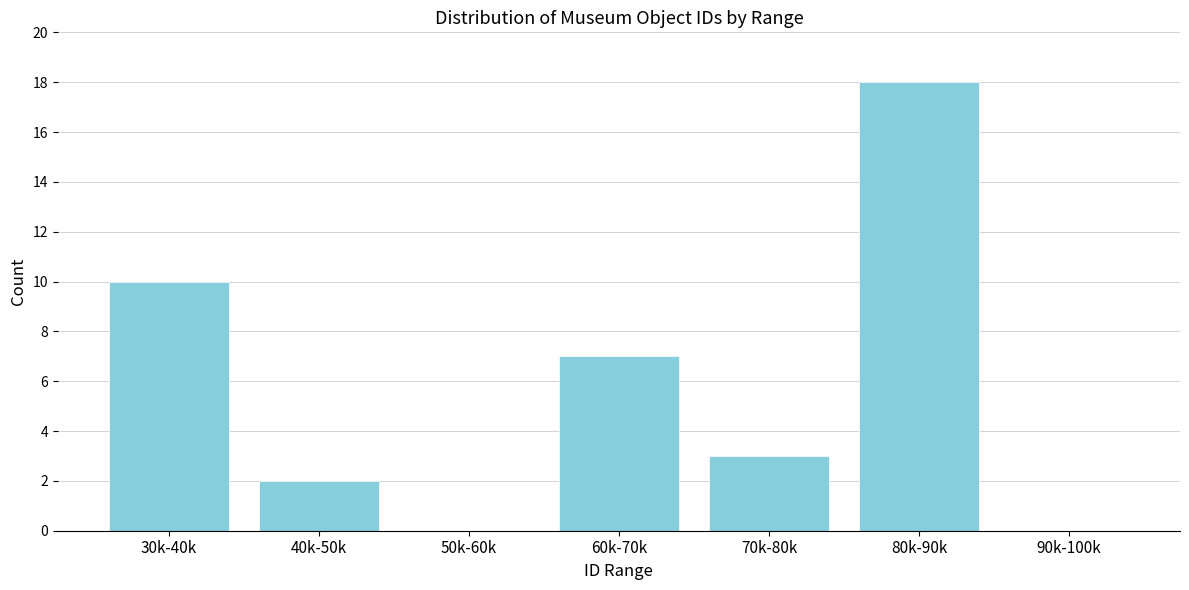

Reading right to left, extract all data points from this chart.

90k-100k=0	80k-90k=18	70k-80k=3	60k-70k=7	50k-60k=0	40k-50k=2	30k-40k=10